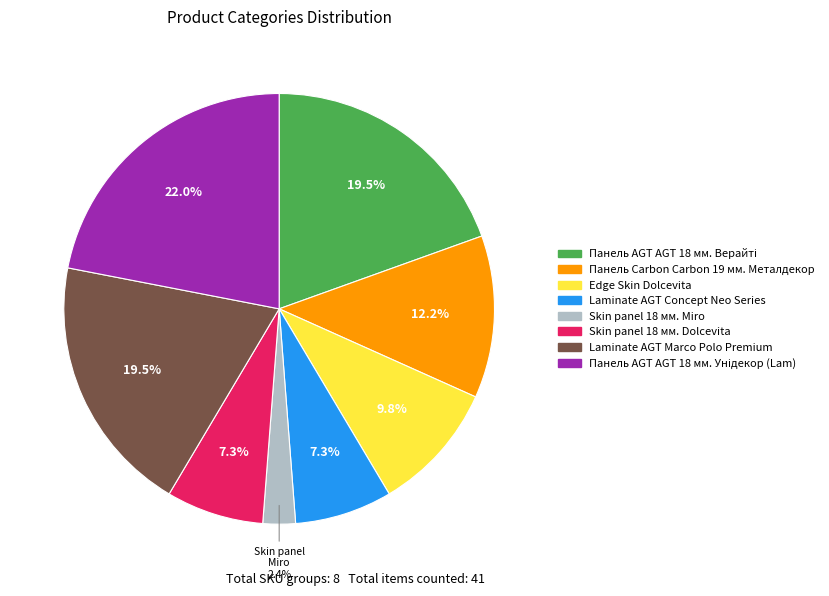

How many slices are in this pie chart?

8